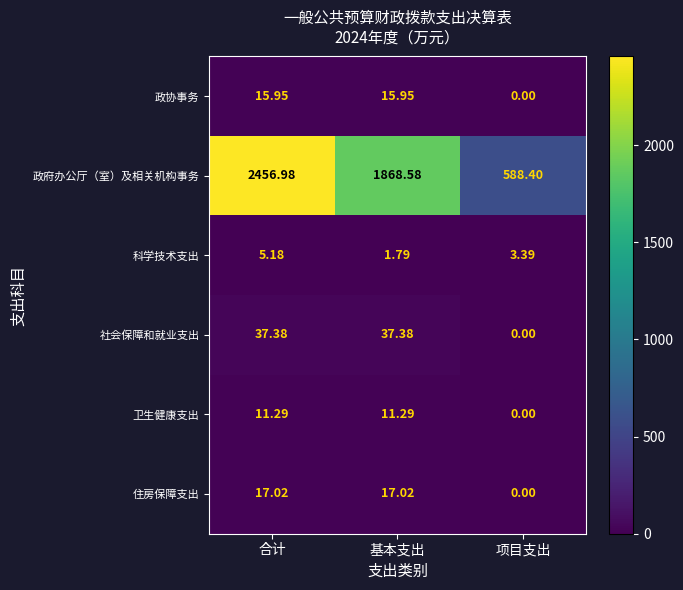

Which category has the highest value across all series?

合计